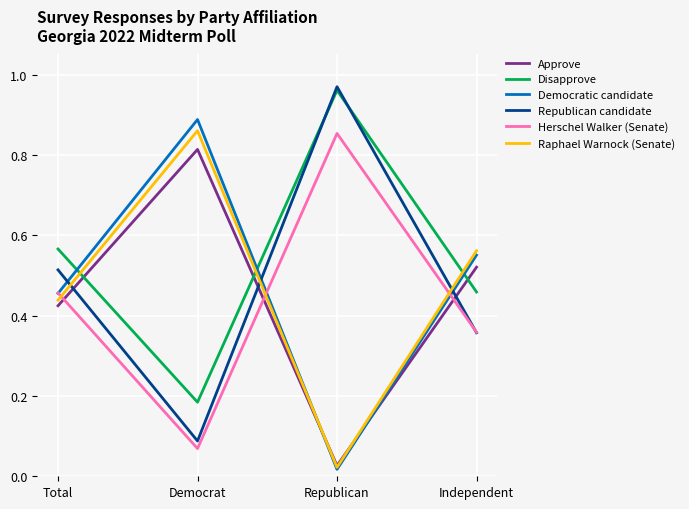

Rank the categories by Disapprove value from highest to lowest.

Republican, Total, Independent, Democrat